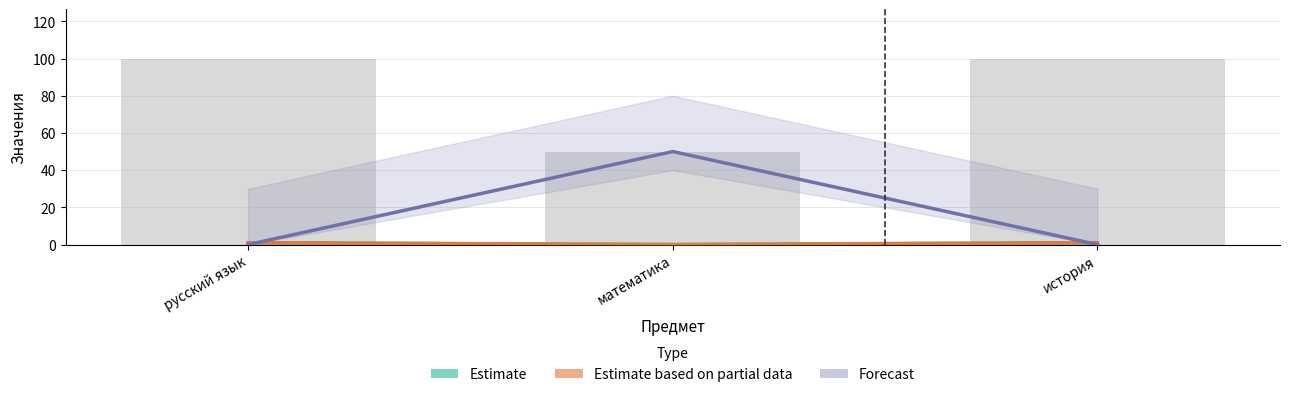

Which category has the highest value in the Estimate series?

русский язык